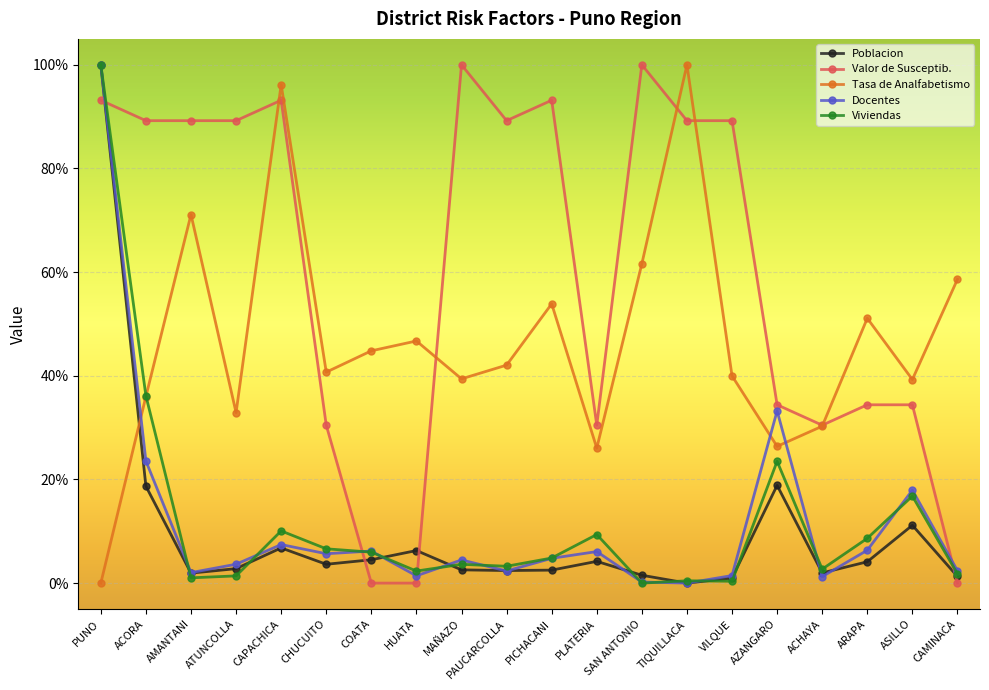

Where do Valor de Susceptib. and Viviendas first cross each other?

PUNO and ACORA